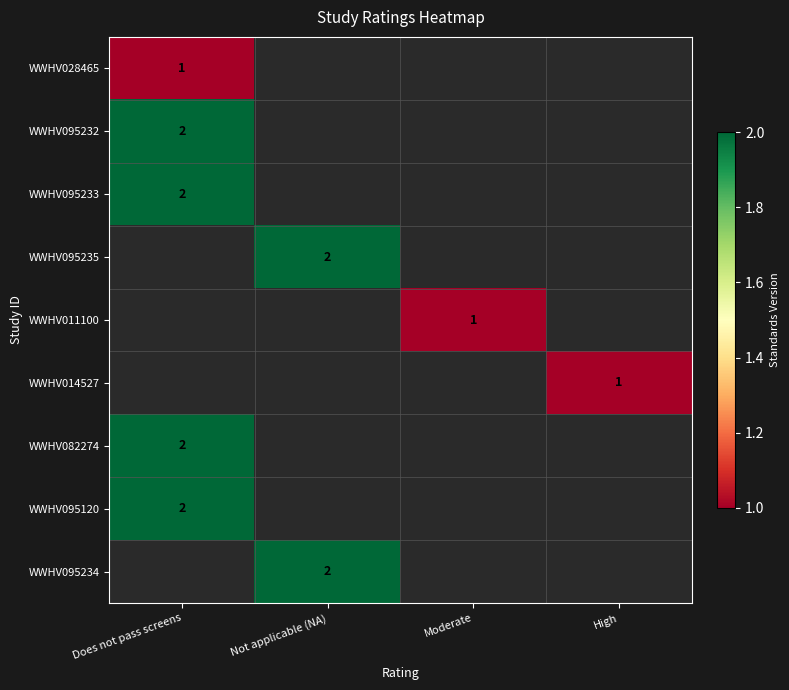

What is the spread (max minus min) of values at Does not pass screens?

1.0